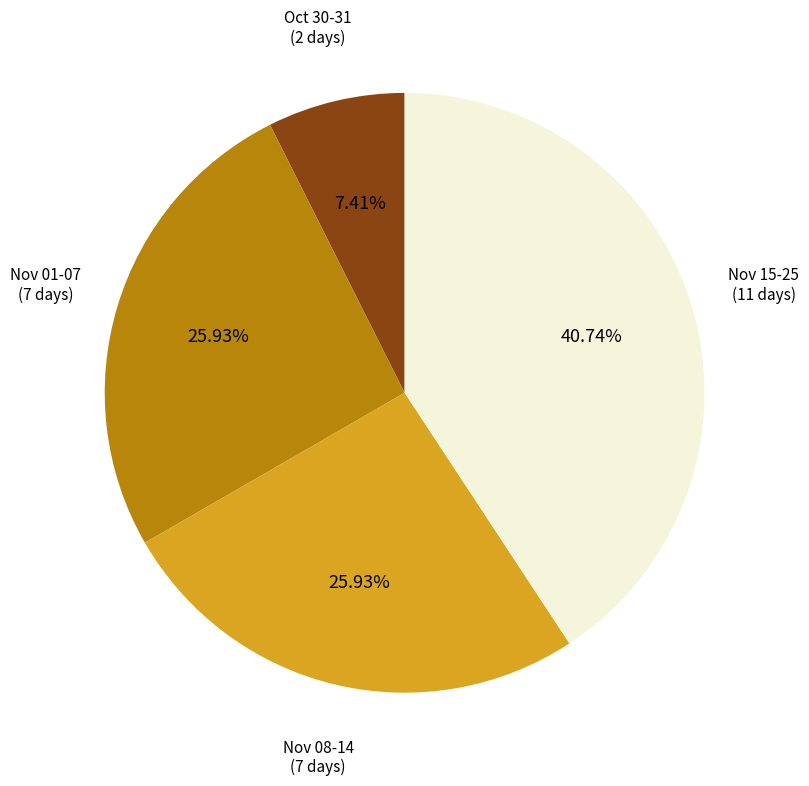

How many segments does this pie chart have?

4